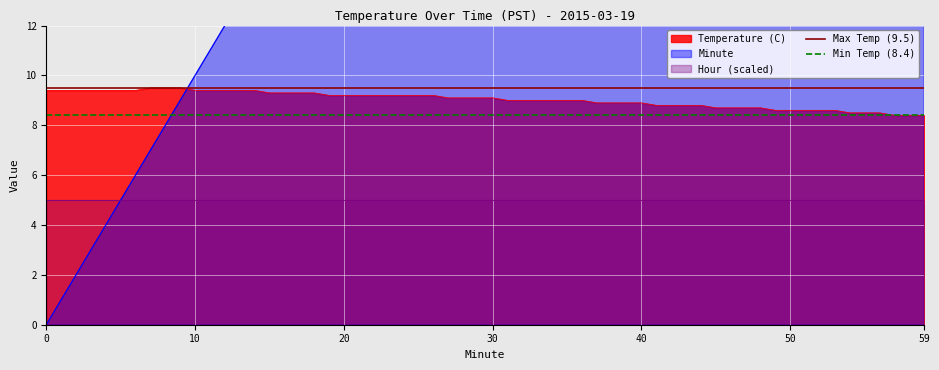

The value of Temperature (C) at 0 is 5.5. True or false?

False